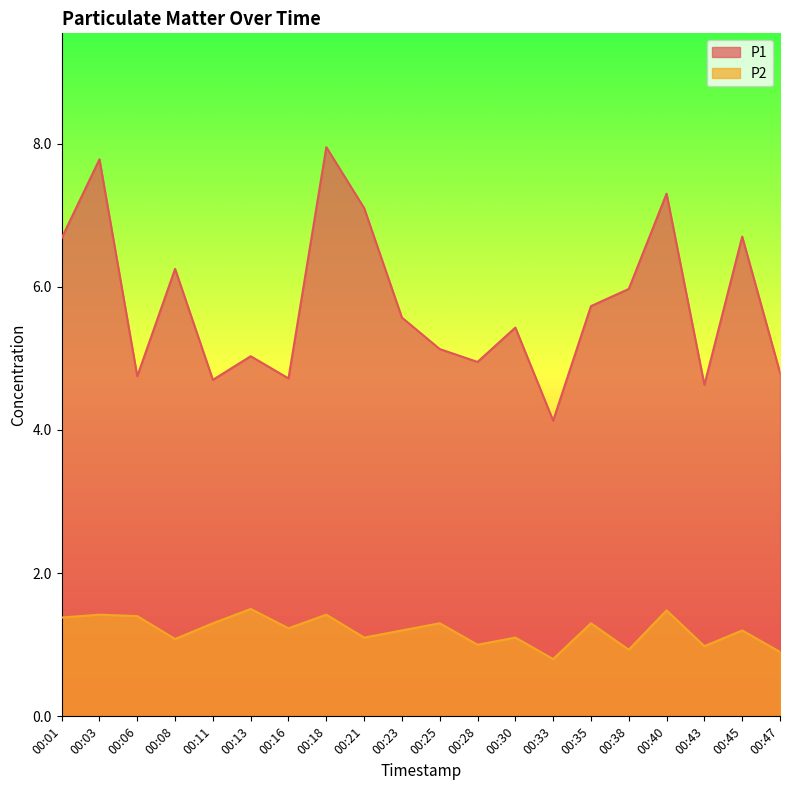

Rank the categories by P1 value from highest to lowest.

00:18, 00:03, 00:40, 00:21, 00:45, 00:01, 00:08, 00:38, 00:35, 00:23, 00:30, 00:25, 00:13, 00:28, 00:47, 00:06, 00:16, 00:11, 00:43, 00:33